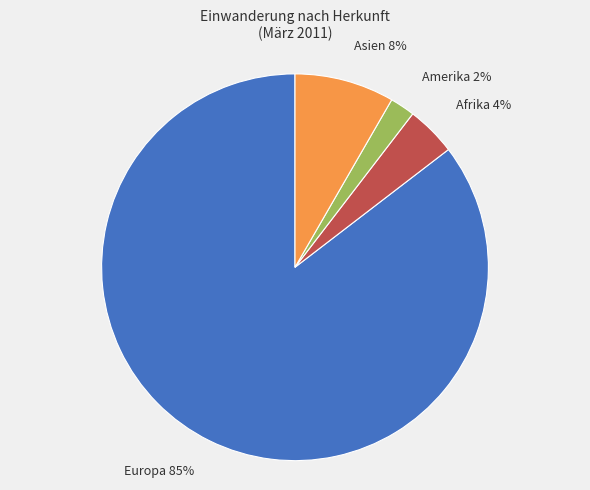

What is the ratio of the value at Asien to the value at Afrika?

2.0